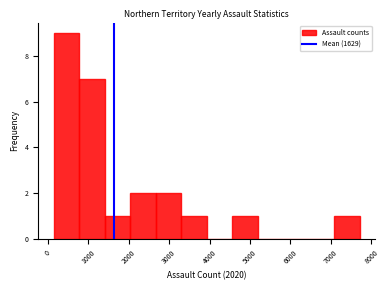

How tall is the bar that spans 2000 to 2700 on the x-axis? Neither the bar edges nor the heights are printed on the chart, so give them approximately, as read against the axes.

2